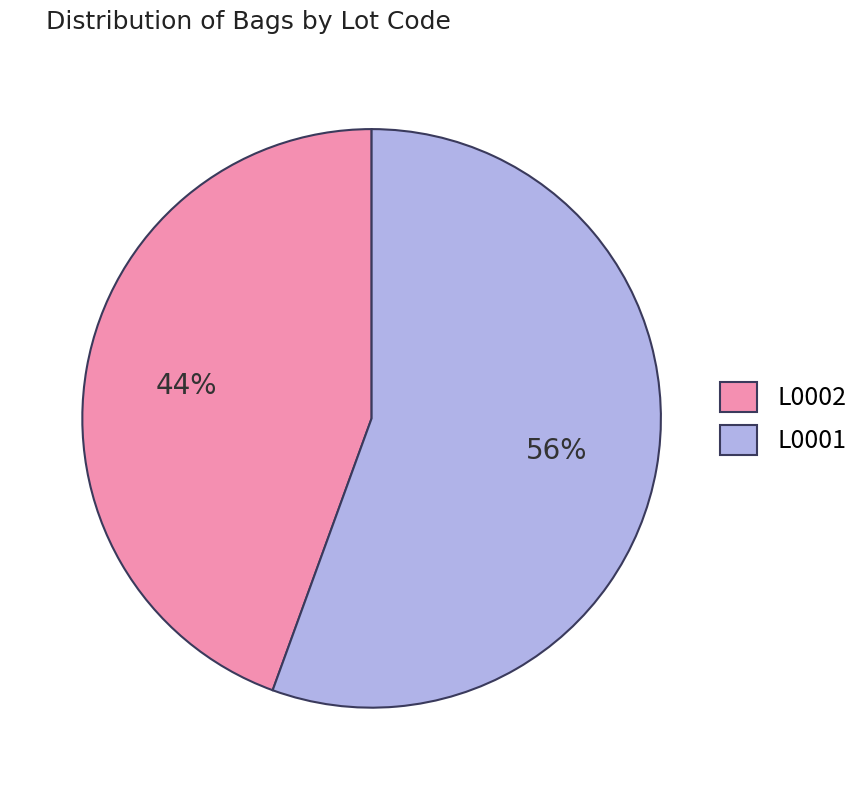

True or false: L0001 accounts for 56% of the total.

True